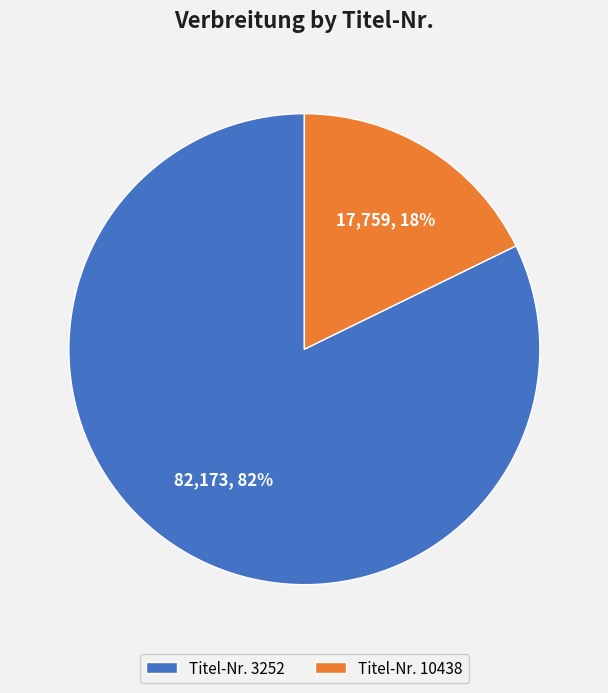

Between Titel-Nr. 10438 and Titel-Nr. 3252, which is larger?

Titel-Nr. 3252